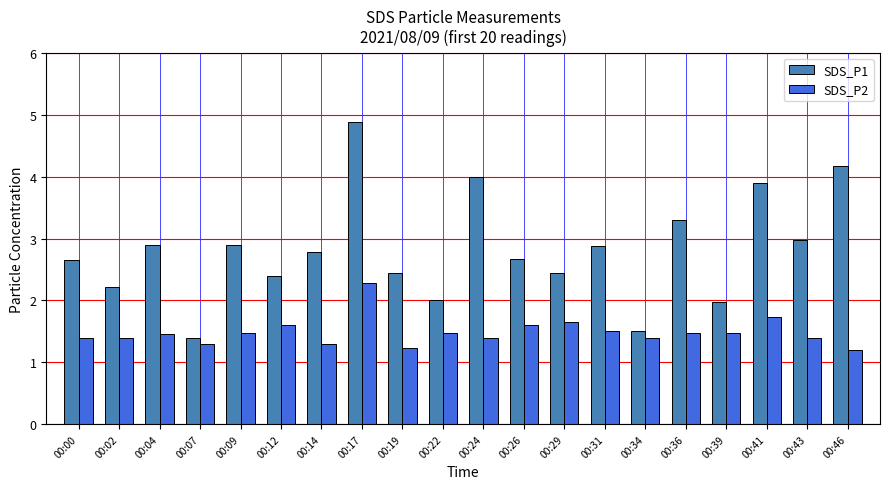

What is the difference between the second highest and minimum values in the SDS_P2 series?

0.5